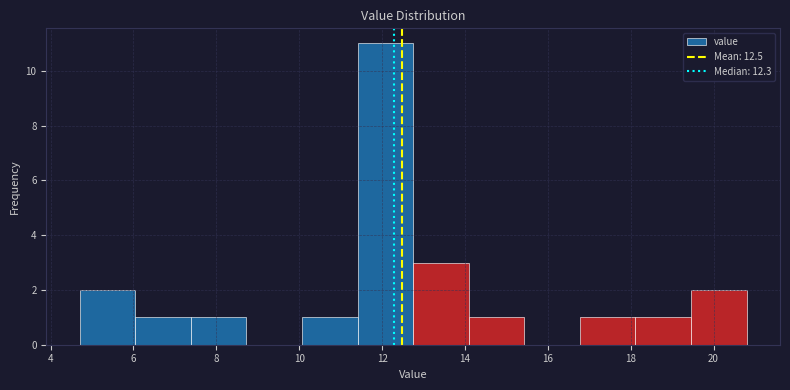

Reading left to right, list every bar in this chart as the range it spans on the x-axis followed by its height. Neither the bar edges nor the heights are printed on the chart, so give them approximately, as read against the axes.

4.8 to 6.0: 2
6.0 to 7.4: 1
7.4 to 8.8: 1
8.8 to 10.0: 0
10.0 to 11.4: 1
11.4 to 12.8: 11
12.8 to 14.0: 3
14.0 to 15.4: 1
15.4 to 16.8: 0
16.8 to 18.2: 1
18.2 to 19.4: 1
19.4 to 20.8: 2